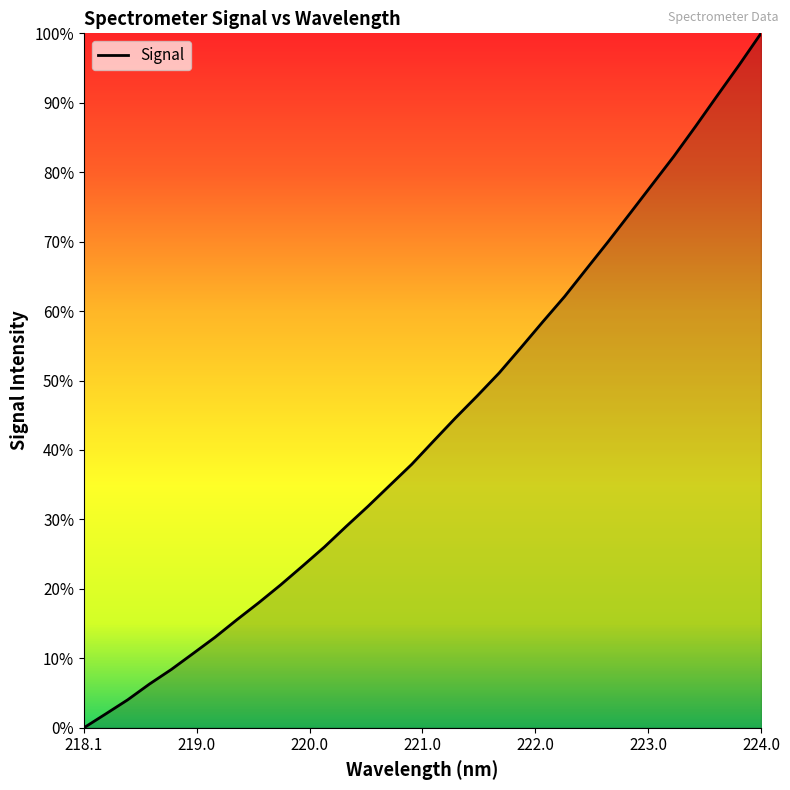

Does the chart have visible grid lines?

No